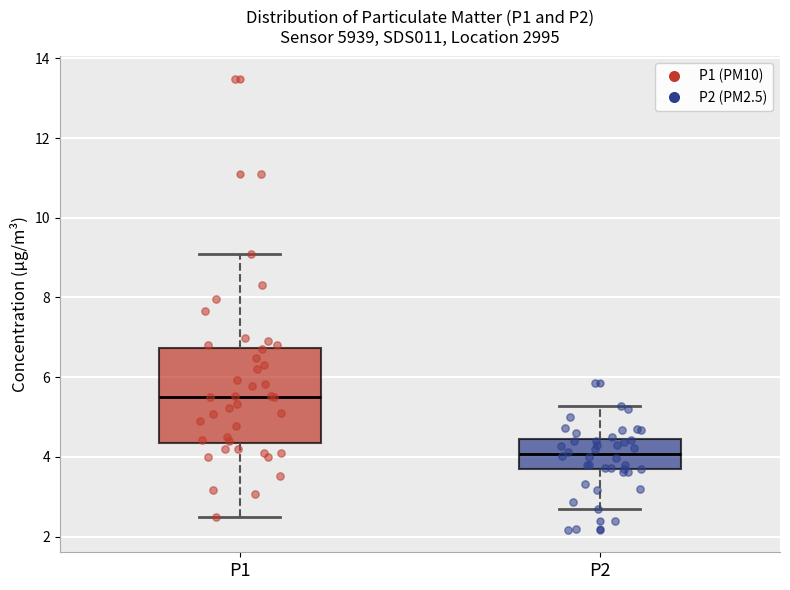

Reading left to right, transcribe this box plot: for each box, give where its median line is, the range the box spans, and where its two whiskers end, as read against the y-axis. The values are not printed on the chart, so give them approximately, as read against the axis.

P1: median 5.6, box 4.4 to 6.8, whiskers 2.6 to 9.2
P2: median 4.0, box 3.6 to 4.4, whiskers 2.8 to 5.2